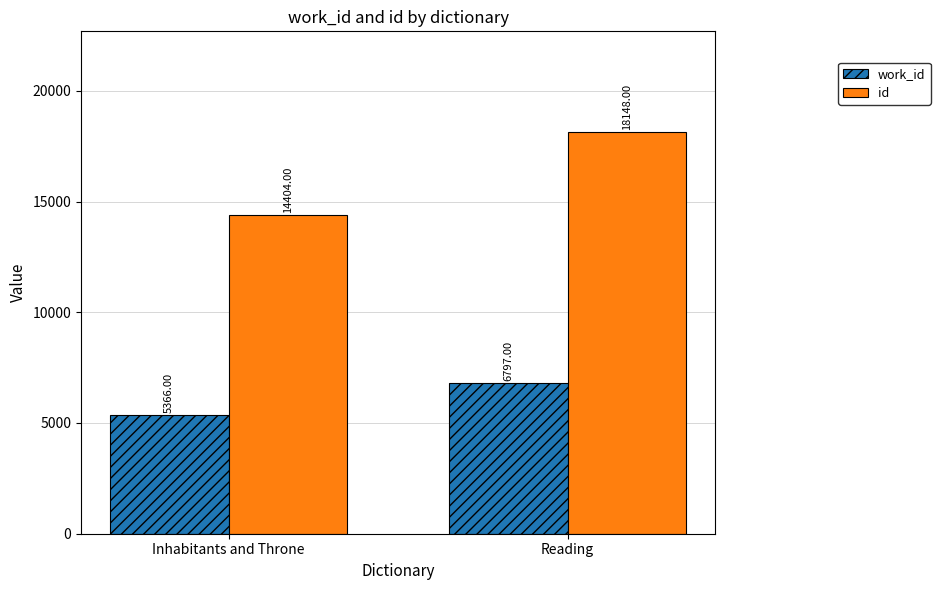

Is the value of work_id at Reading greater than the value of id at Reading?

No